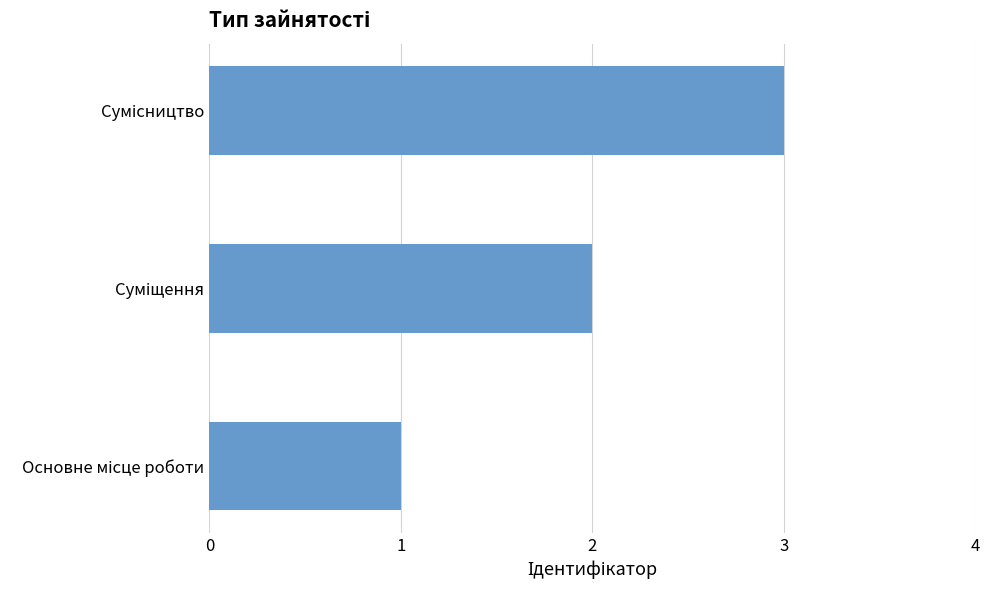

What is the greatest value displayed?

3